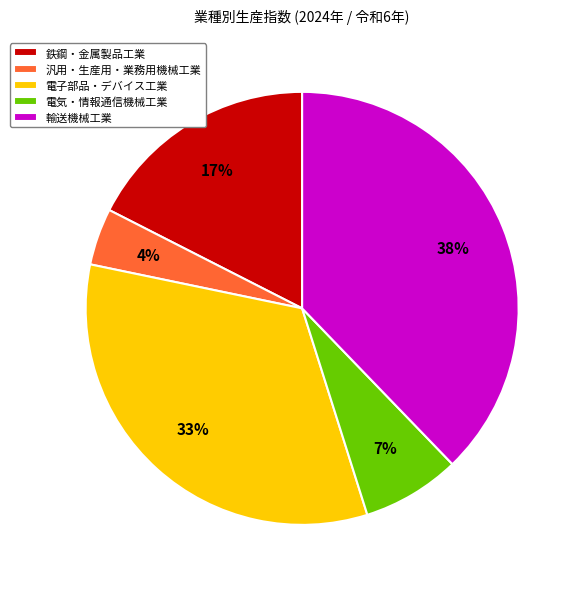

Is there a majority slice in this chart?

No